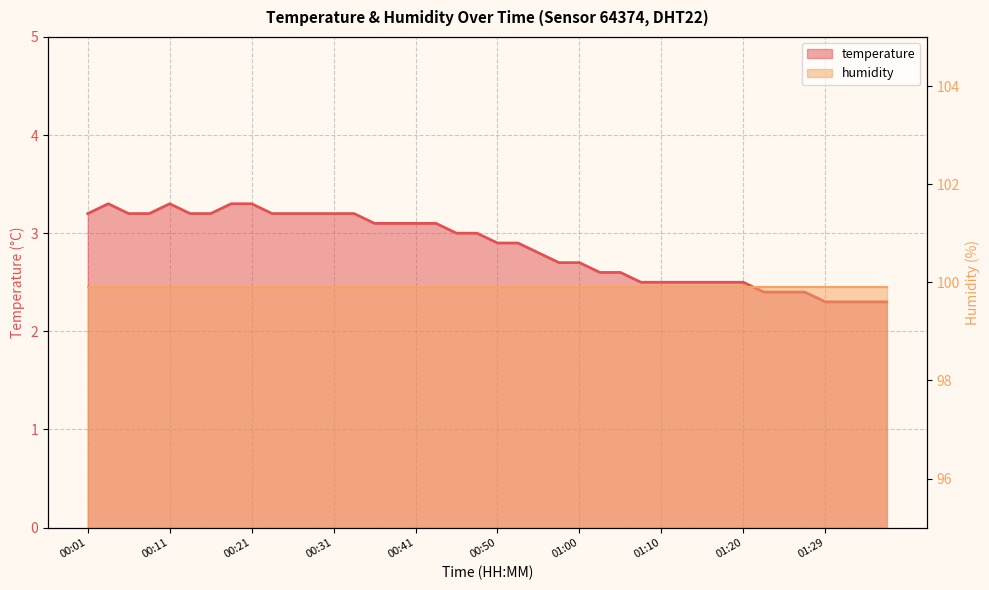

Which has a higher value, 01:20 or 01:08?

01:20